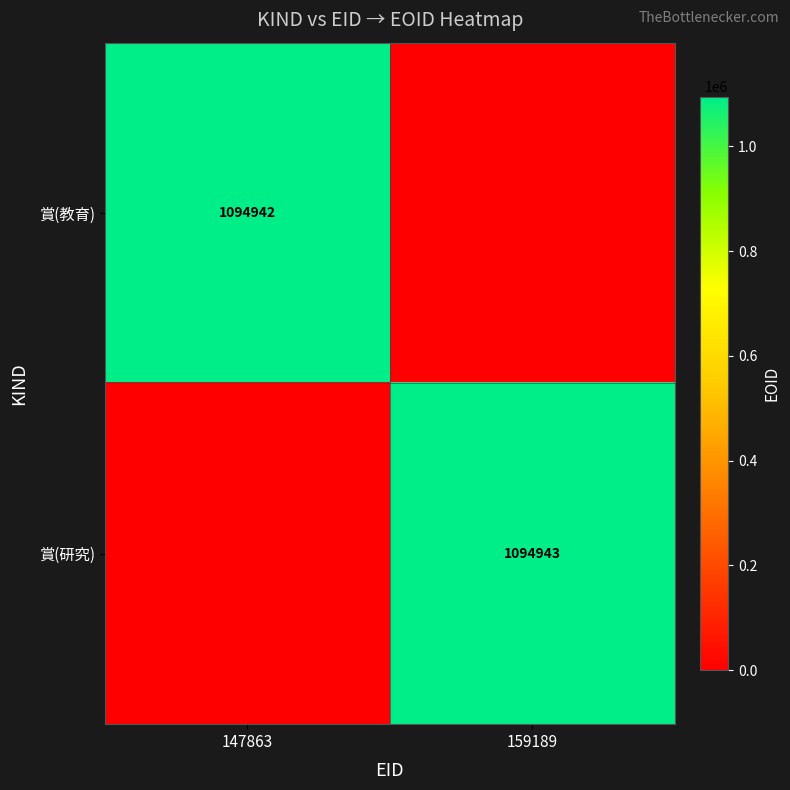

The value of 賞(教育) at 147863 is 1094942. True or false?

True